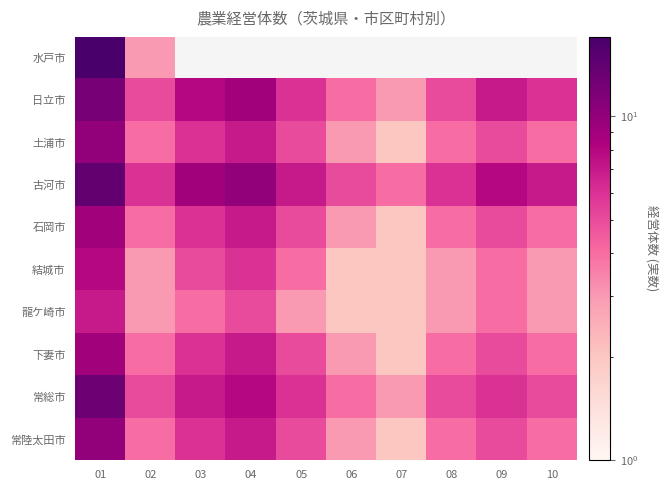

What is the minimum value shown in the chart?

2.0